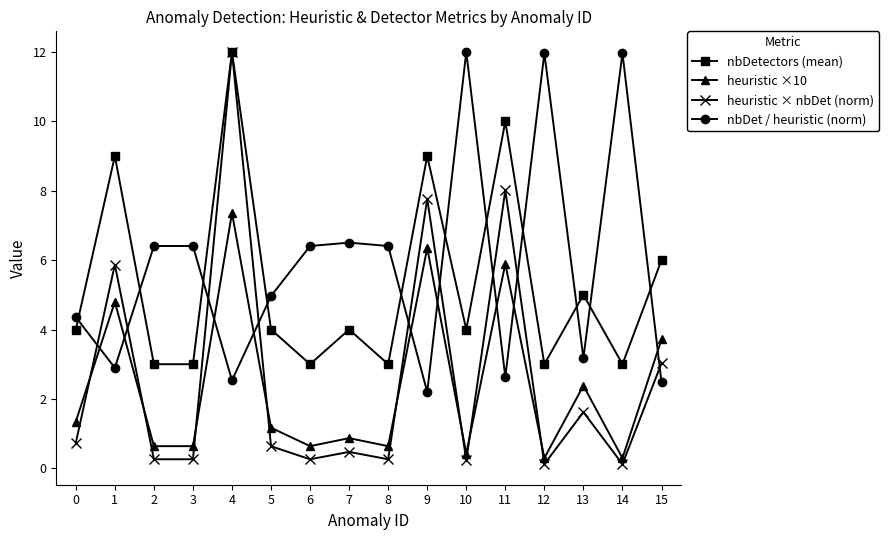

At 1, list the series in order from largest to smallest.

nbDetectors (mean), heuristic × nbDet (norm), heuristic ×10, nbDet / heuristic (norm)